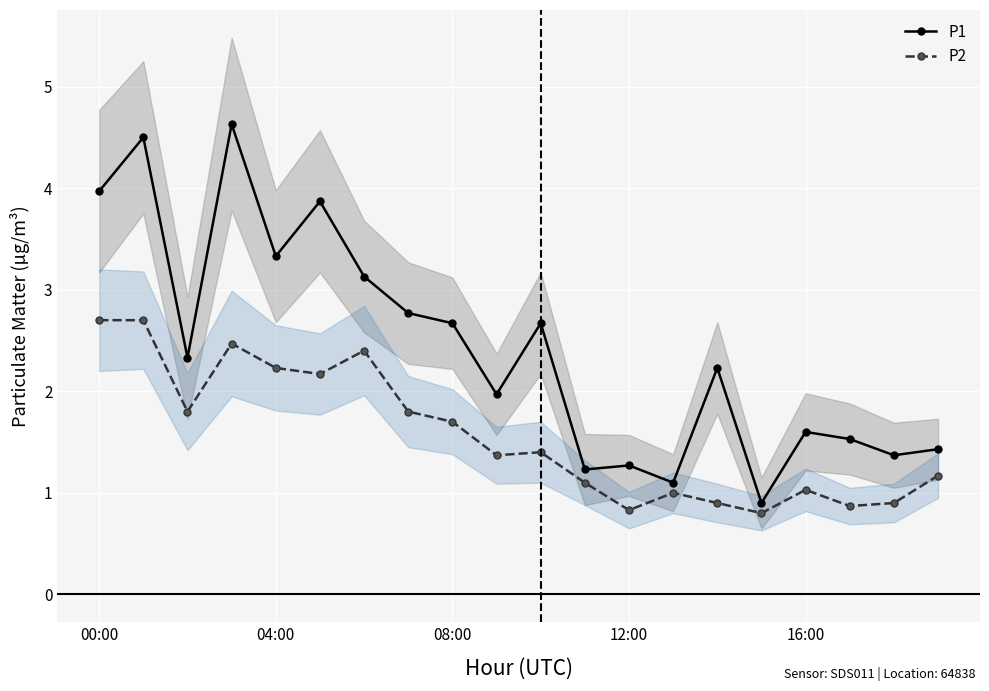

Reading right to left, transcribe all the data shown in this chart.

P1: 1.4	1.4	1.5	1.6	0.9	2.2	1.1	1.3	1.2	2.7	2.0	2.7	2.8	3.1	3.9	3.3	4.6	2.3	4.5	4.0
P2: 1.2	0.9	0.9	1.0	0.8	0.9	1.0	0.8	1.1	1.4	1.4	1.7	1.8	2.4	2.2	2.2	2.5	1.8	2.7	2.7